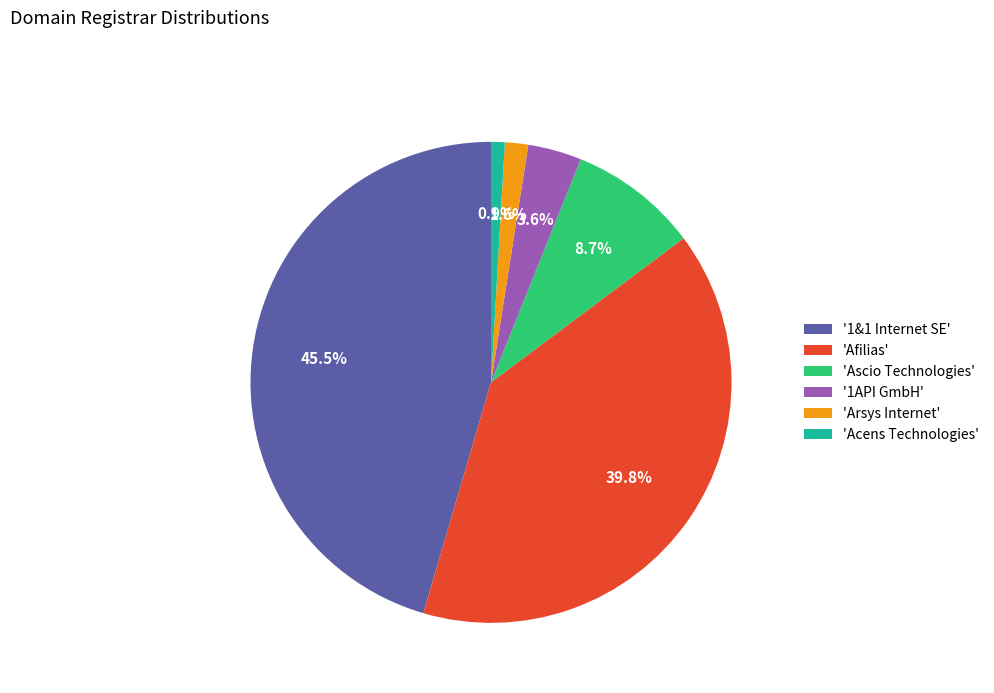

Is there any slice that represents more than half of the pie?

No